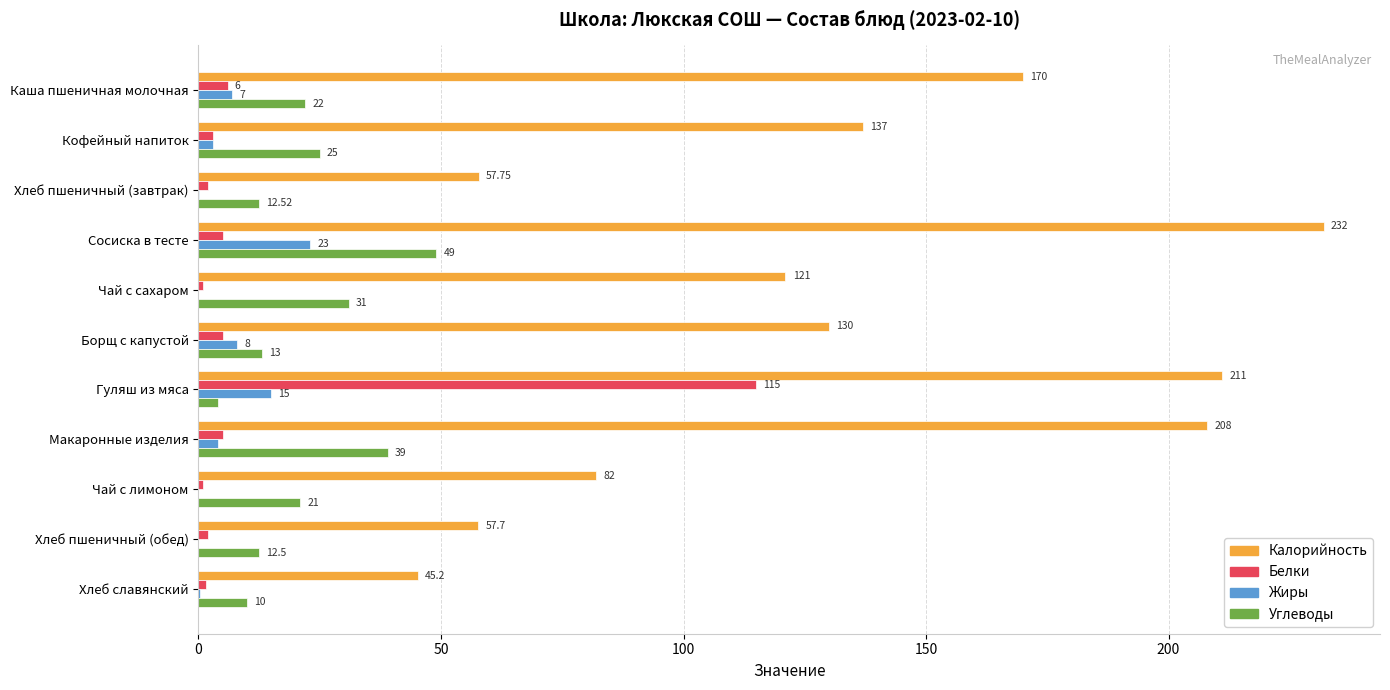

Between Чай с сахаром and Макаронные изделия, which series saw the biggest shift?

Калорийность